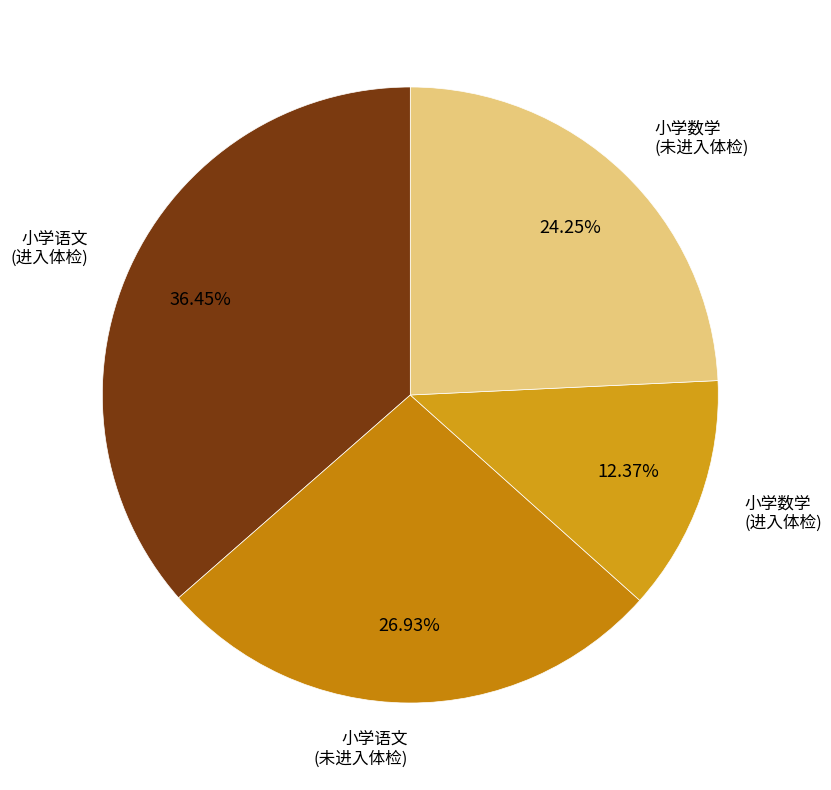

How many segments does this pie chart have?

4